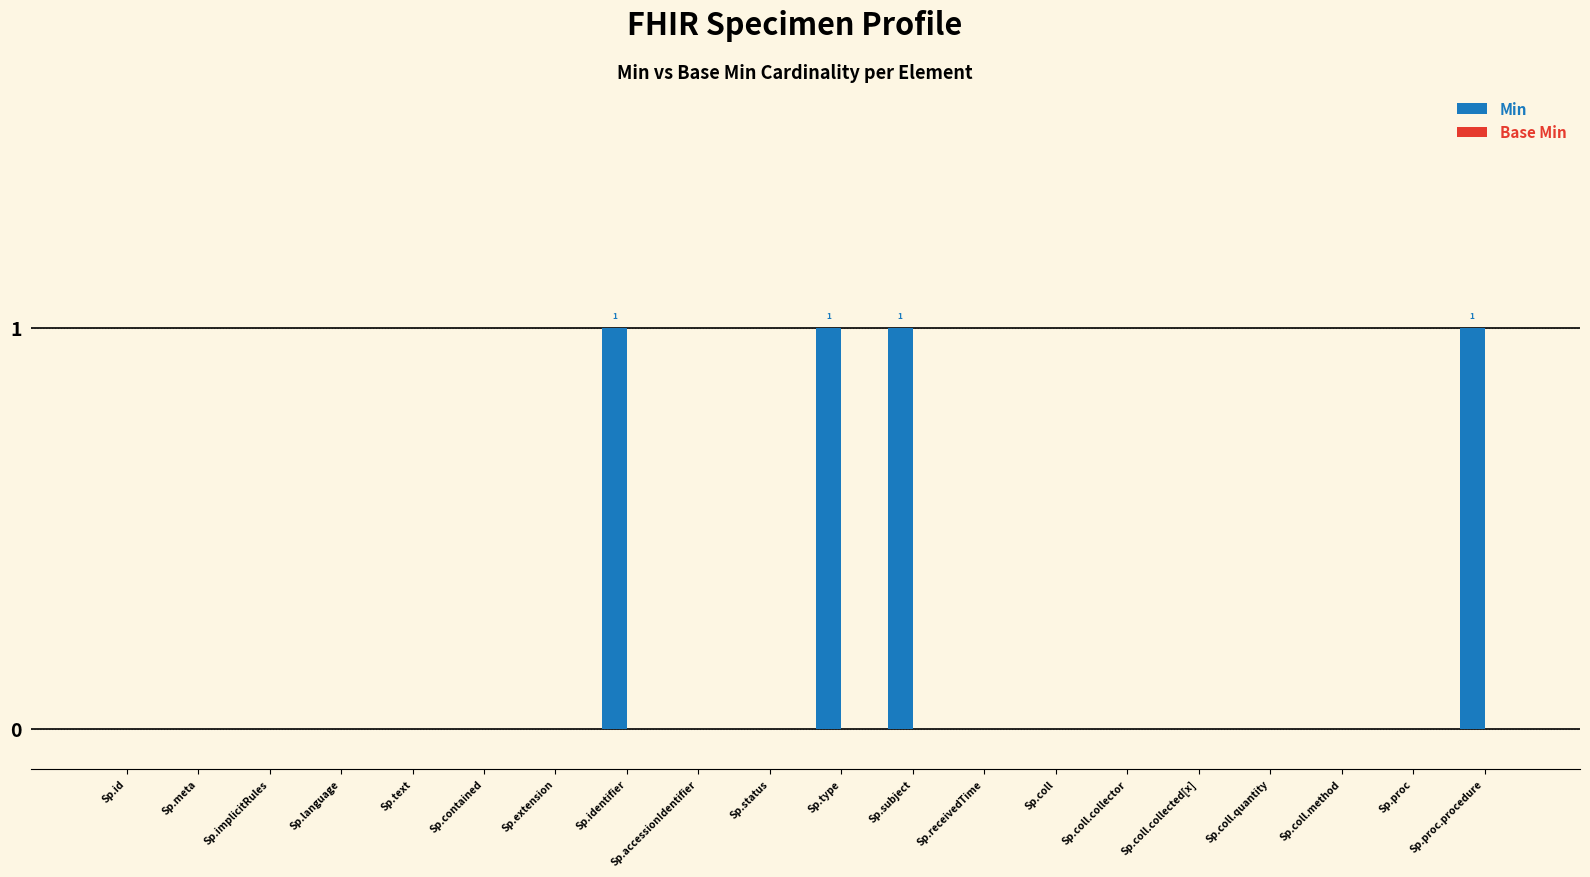

What is the sum of all values?

4